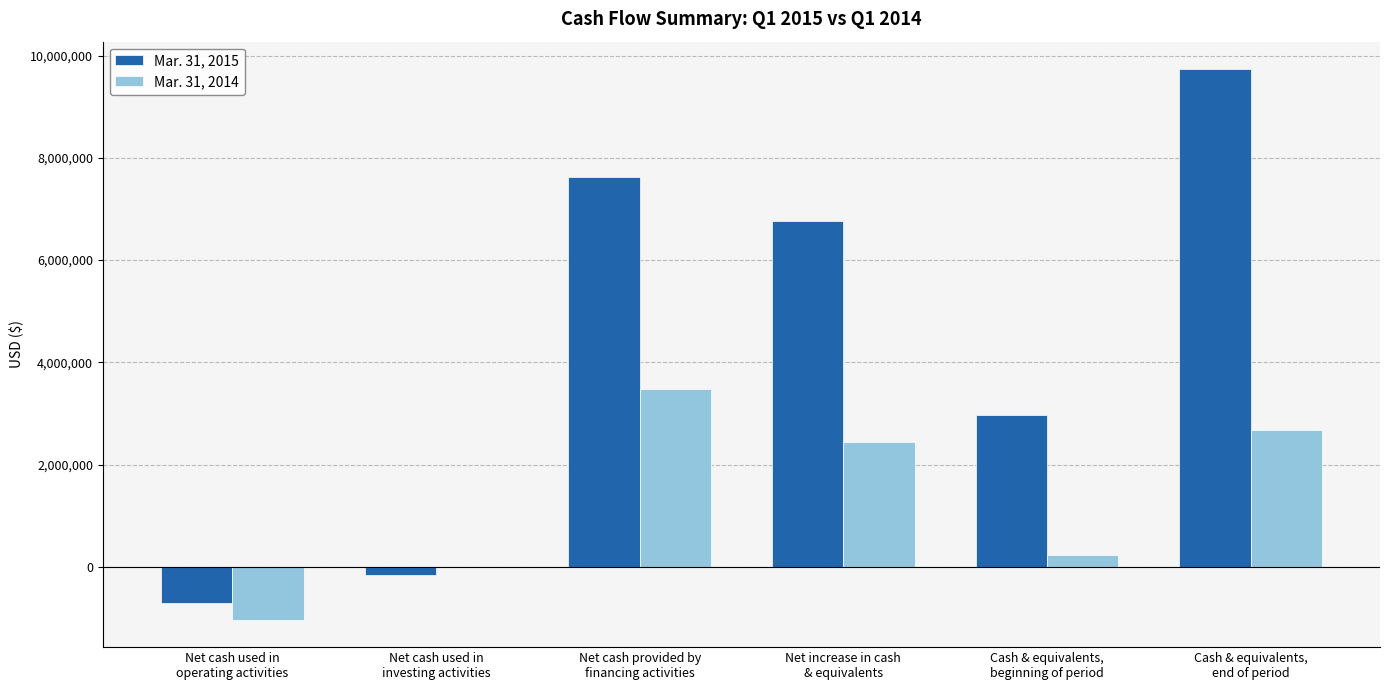

Which series has the largest total across all categories?

Mar. 31, 2015